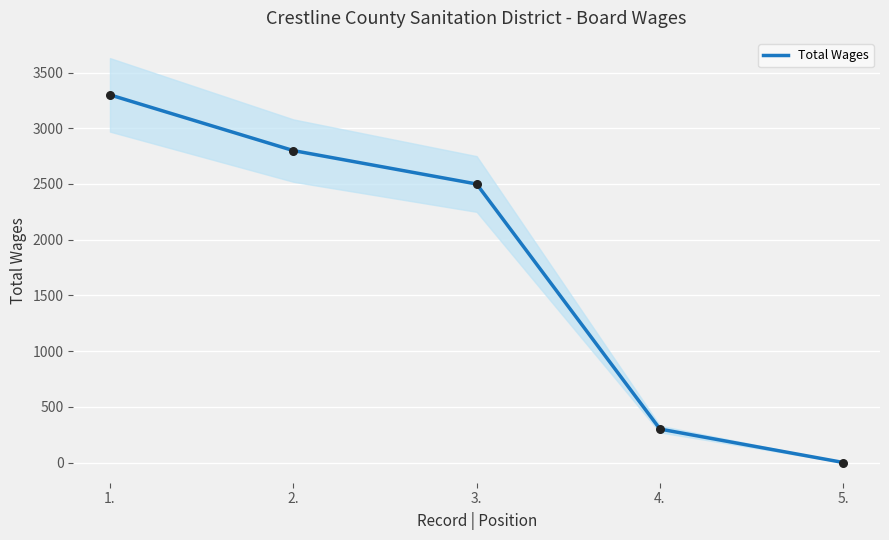

Approximately how many times larger is the value at 2. compared to 1.?

0.8